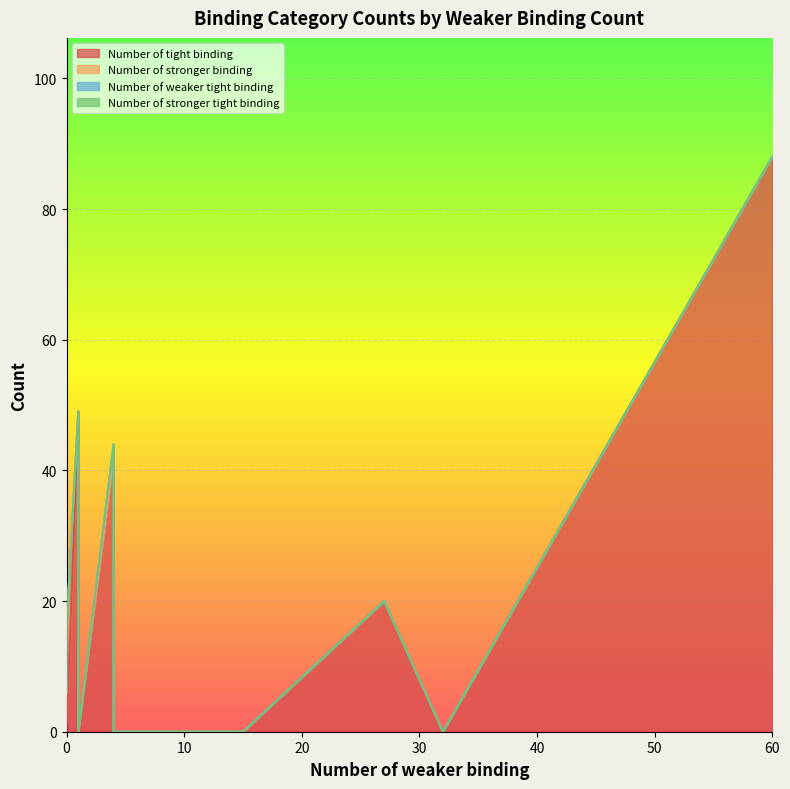

Rank the series by their maximum value, from lowest to highest.

Number of stronger tight binding, Number of weaker tight binding, Number of stronger binding, Number of tight binding